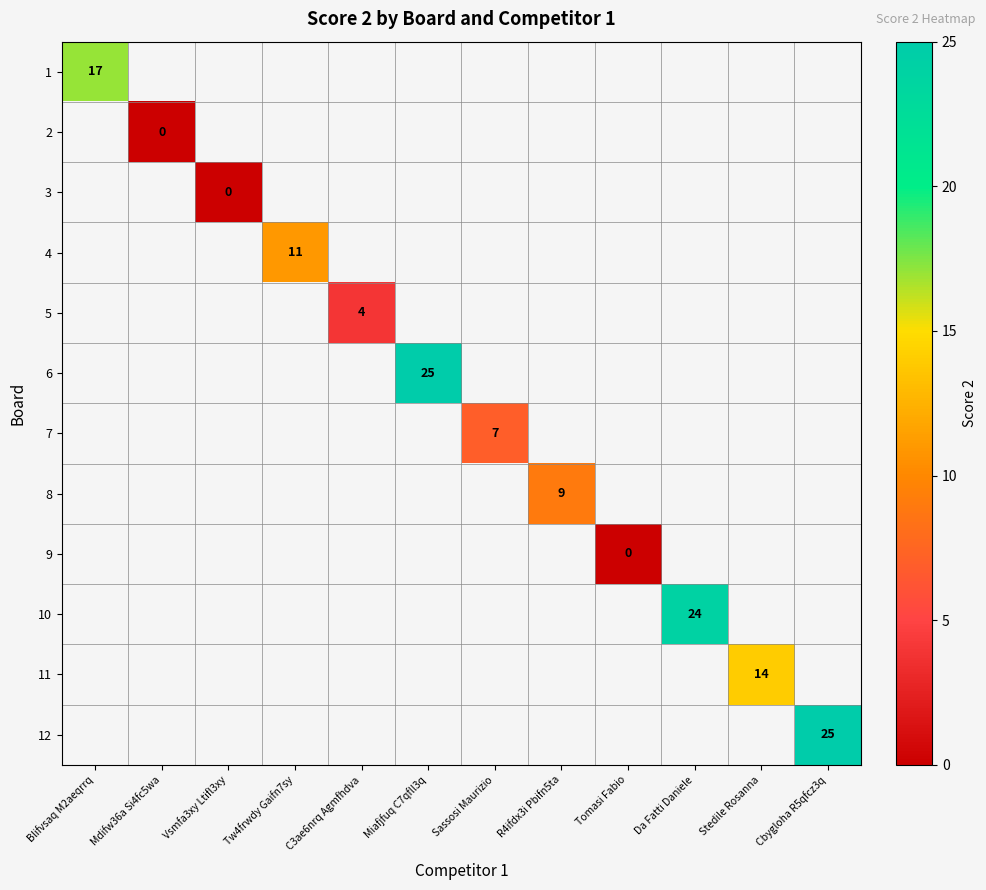

How many distinct data groups are displayed?

12